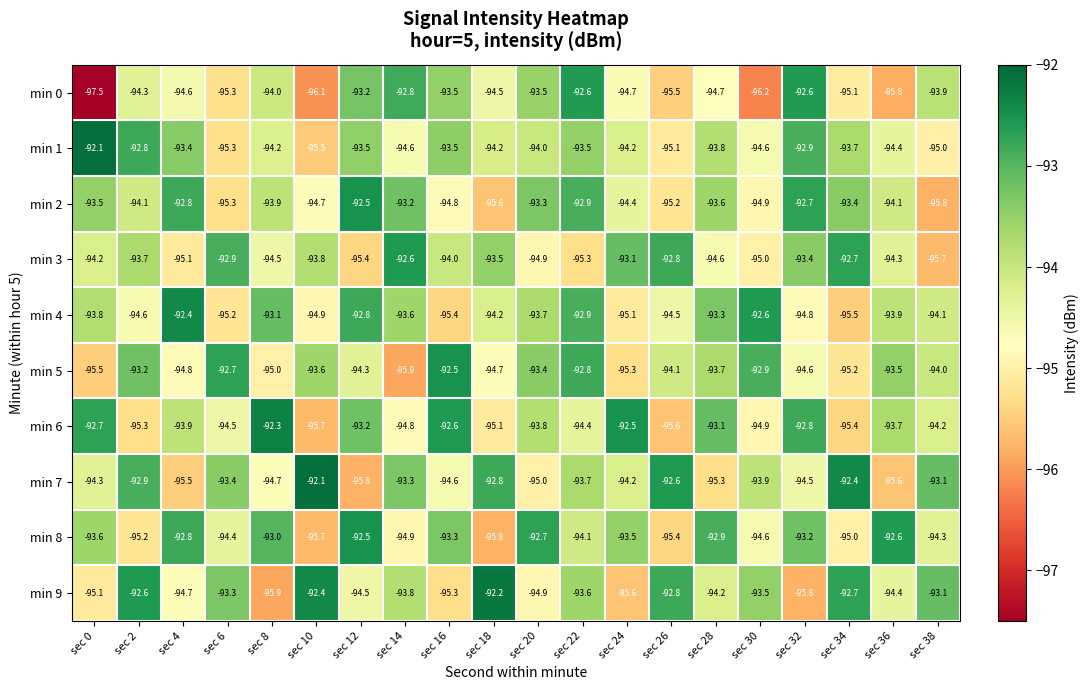

The value of min 4 at sec 4 is -92.4. True or false?

True